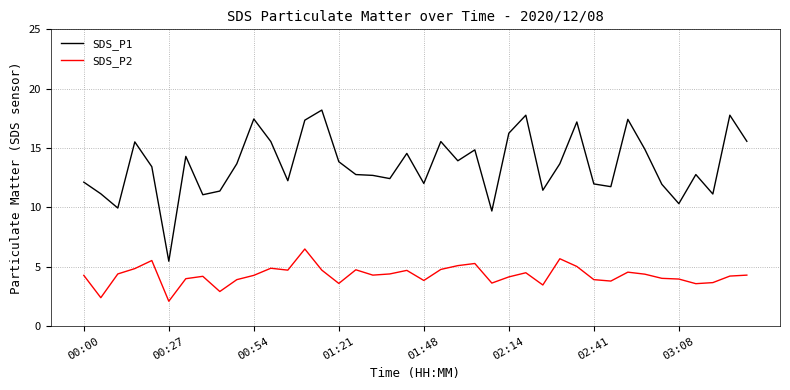

Rank the series by their average value, from highest to lowest.

SDS_P1, SDS_P2